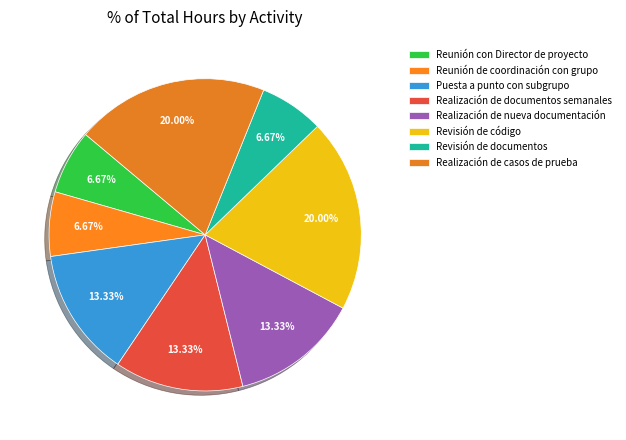

How many slices are in this pie chart?

8